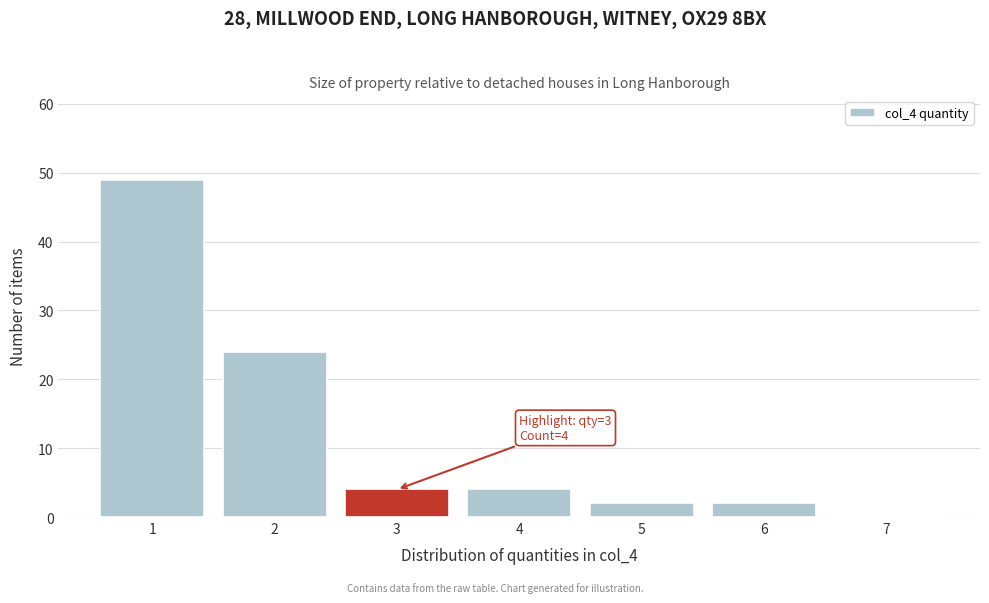

Over which range of the x-axis is the bar tallest?

0.5 to 1.5